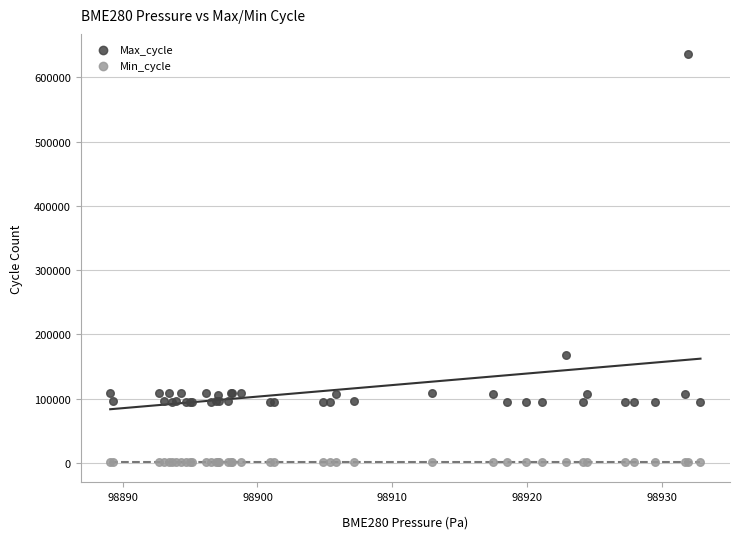

Which series contains the lowest Y value?

Min_cycle